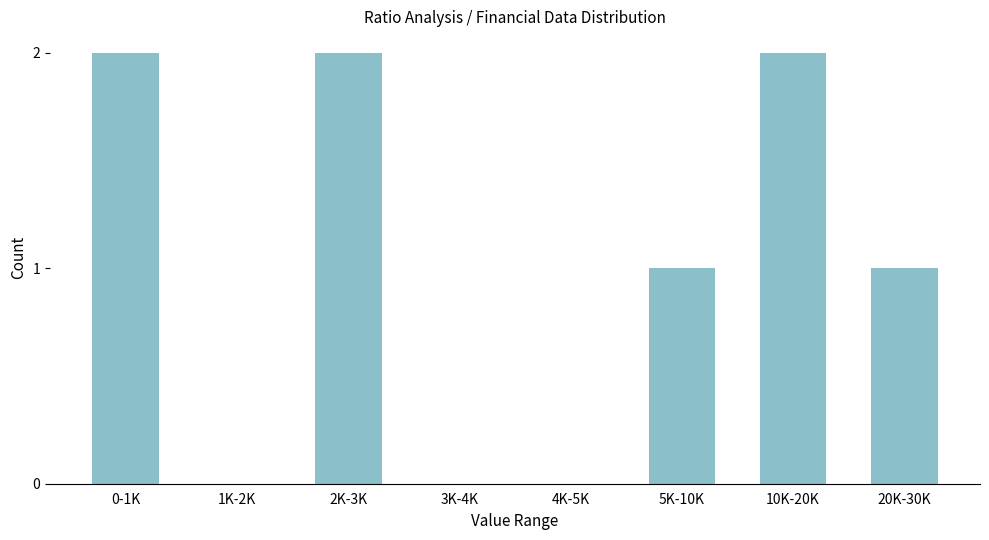

Reading left to right, list all the values displayed in this chart.

0-1K=2	1K-2K=0	2K-3K=2	3K-4K=0	4K-5K=0	5K-10K=1	10K-20K=2	20K-30K=1